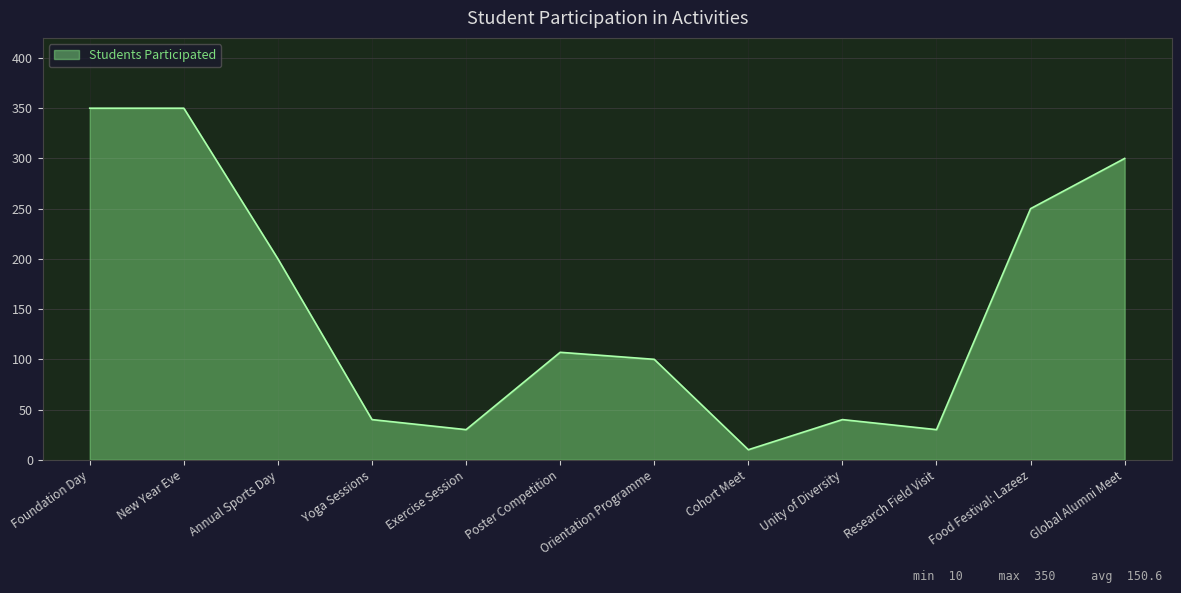

The chart shows a value of 300 at Global Alumni Meet. True or false?

True